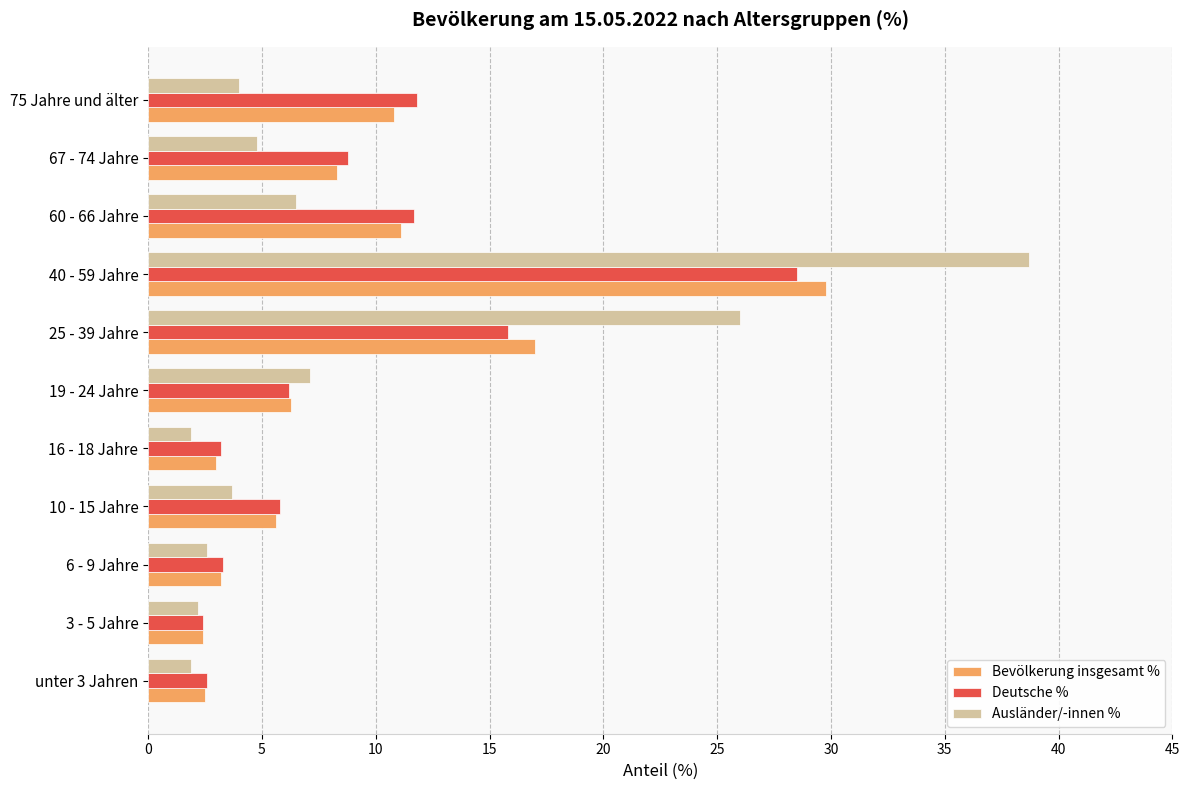

At which category is the sum across all series the highest?

40 - 59 Jahre